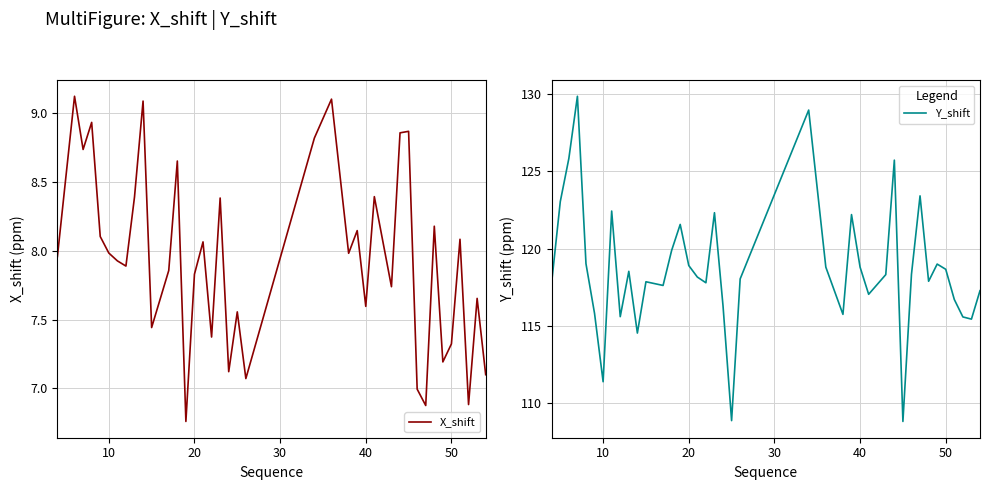

How many lines are shown in the chart?

2